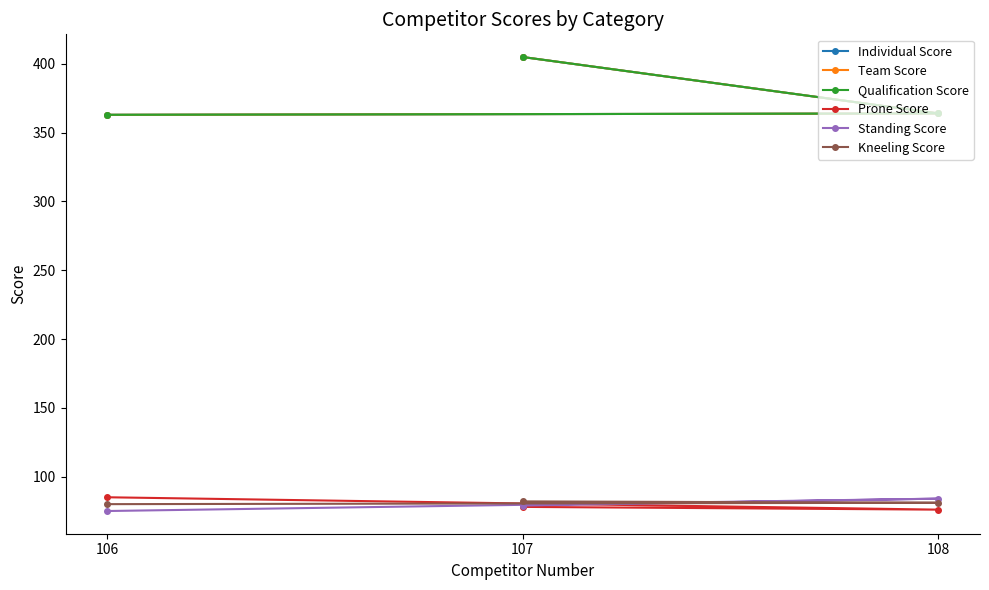

What is the sum of all Standing Score values?

238